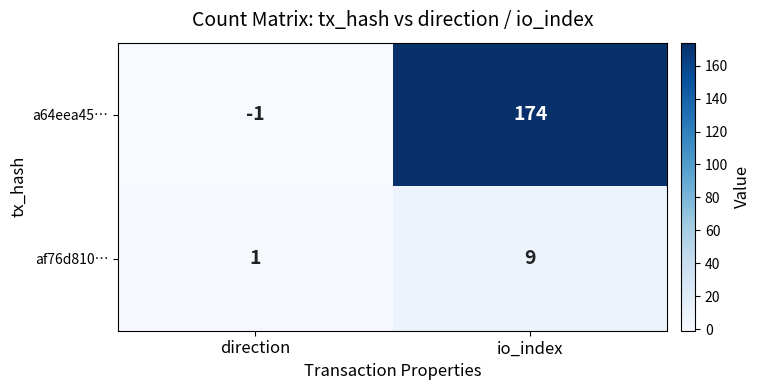

What is the approximate value of af76d810… at io_index?

9